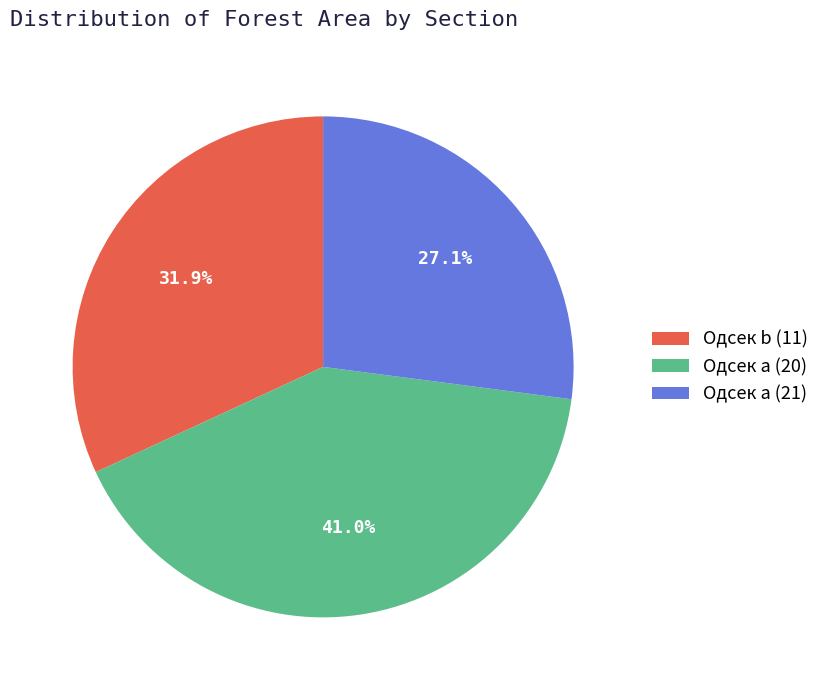

What is the ratio of the value at Одсек a (20) to the value at Одсек b (11)?

1.3